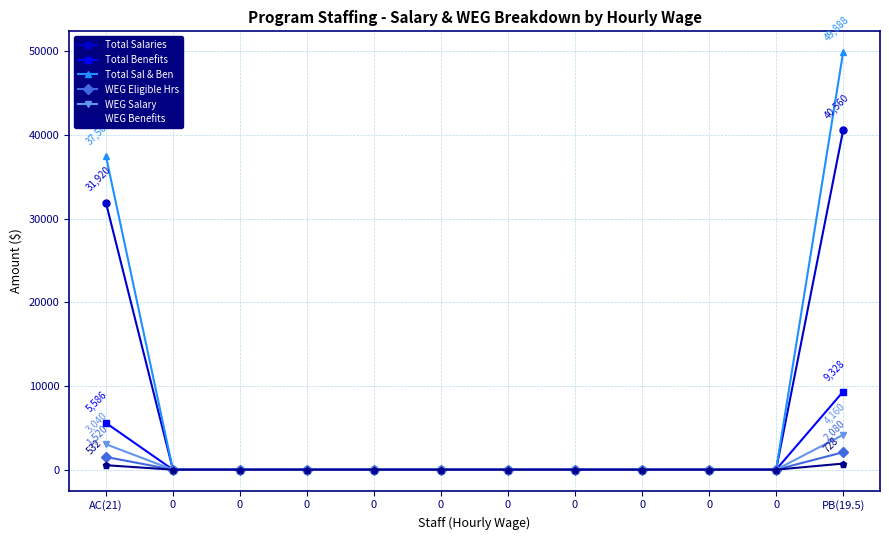

Does the chart have visible grid lines?

Yes